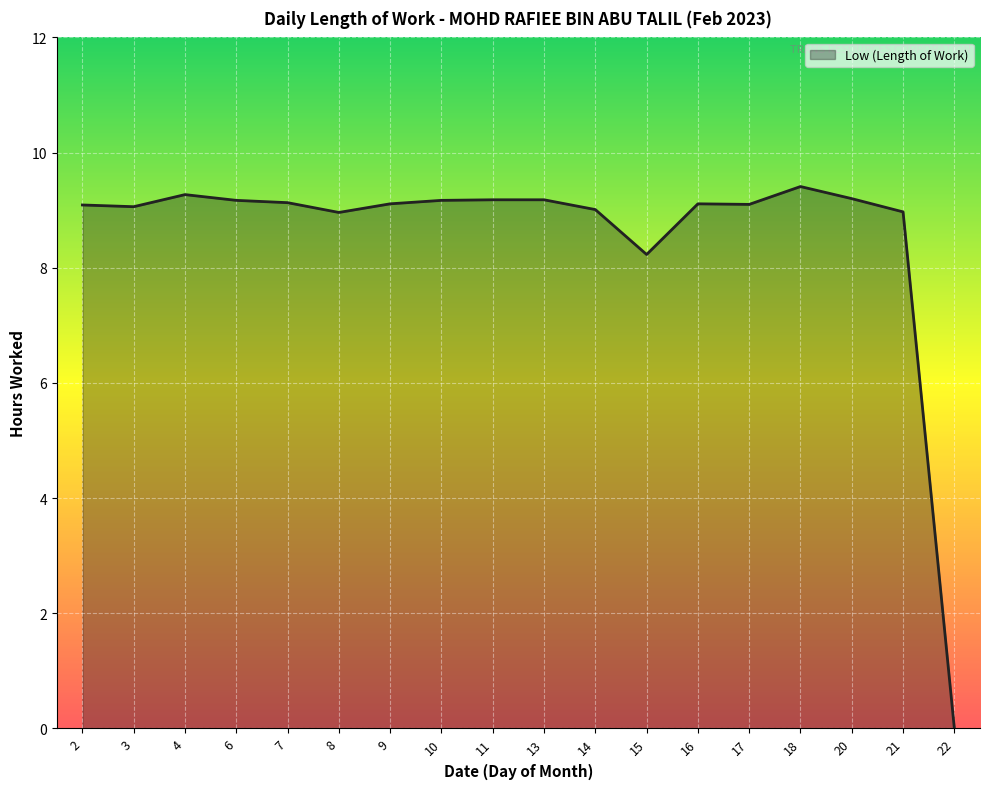

List the labels in order of value, largest first.

18, 4, 20, 11, 13, 6, 10, 7, 9, 16, 17, 2, 3, 14, 21, 8, 15, 22